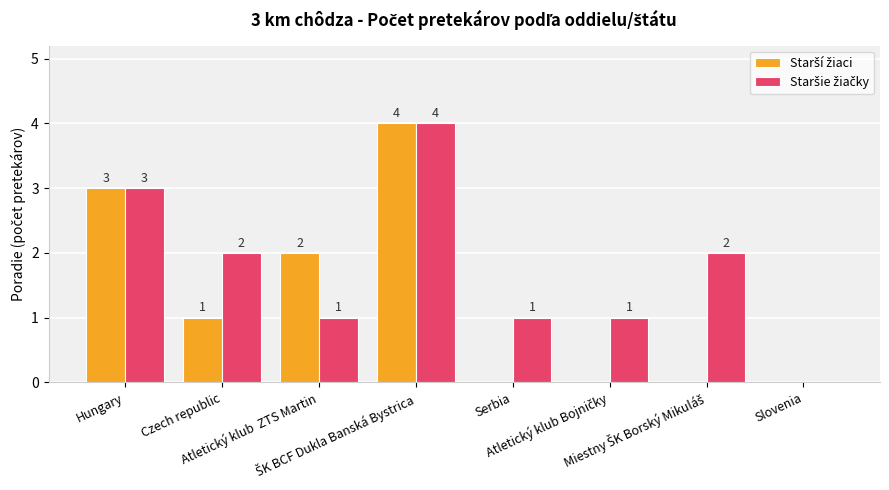

What is the maximum value shown in the chart?

4